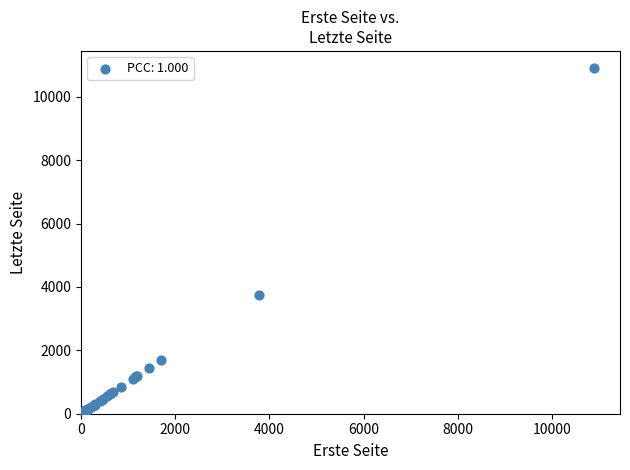

What Y value in the scatter plot is closest to 5455?

3760